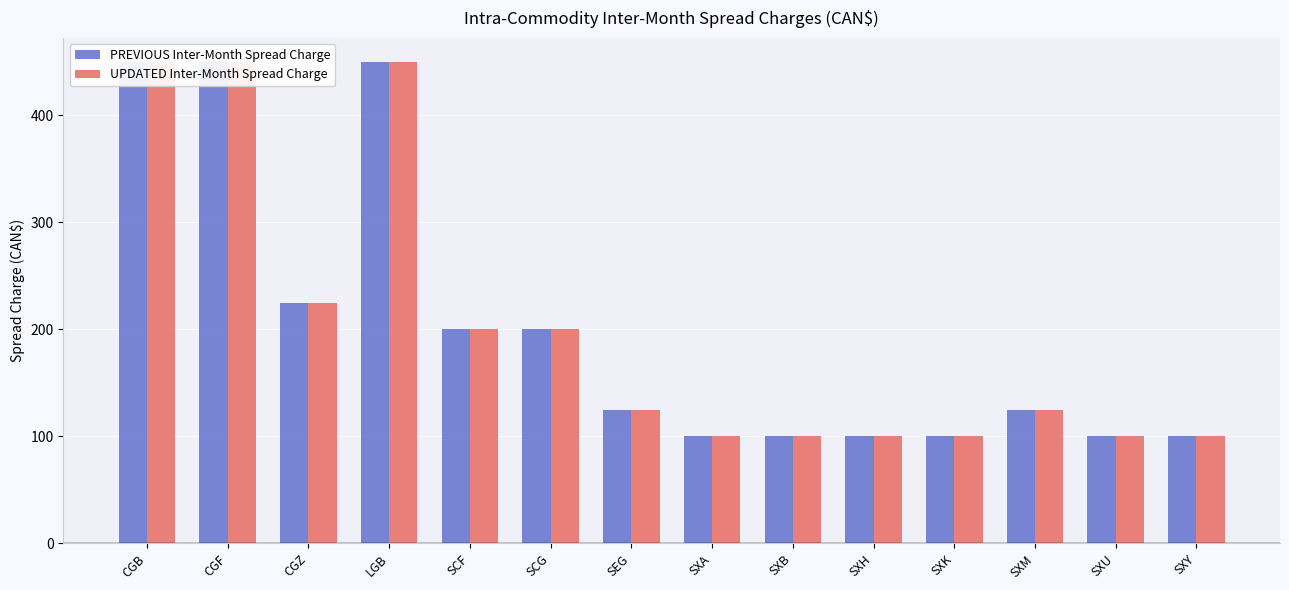

Which has a higher value, CGZ or LGB?

LGB